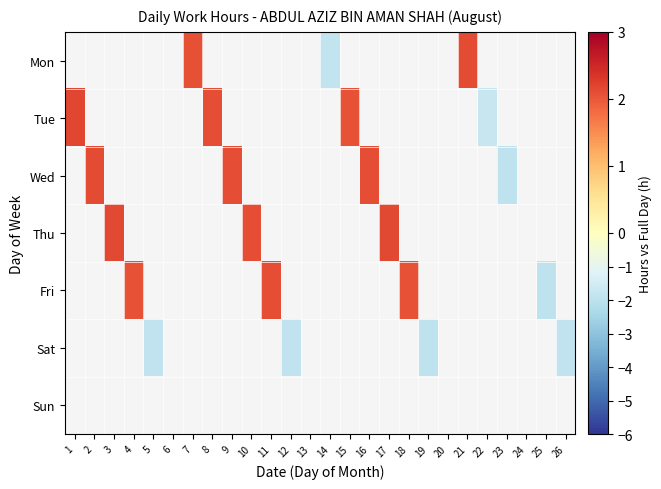

Is the value of Wed at 3 greater than the value of Mon at 23?

No